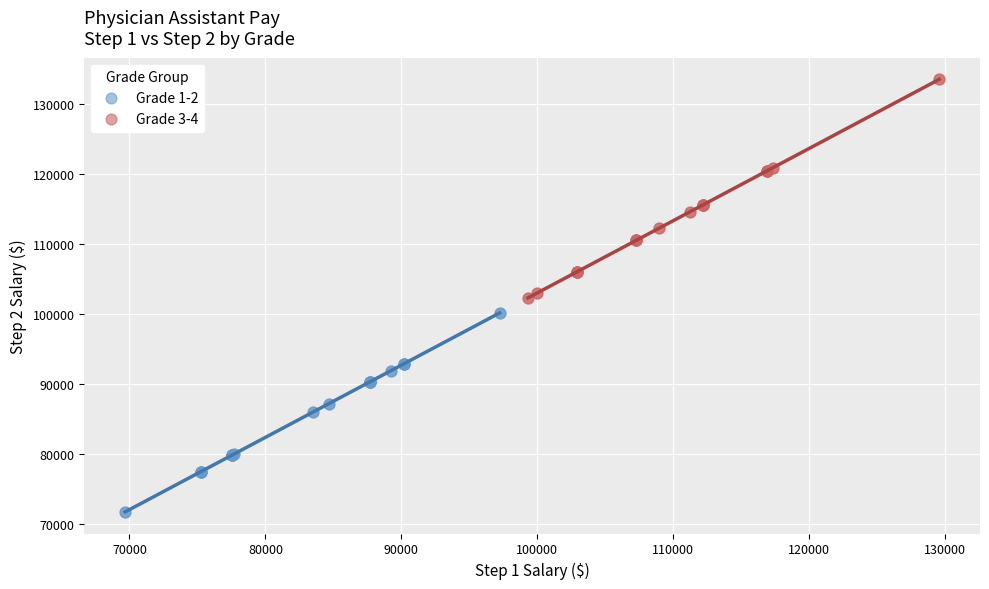

Which series has the widest spread of Y values?

Grade 3-4